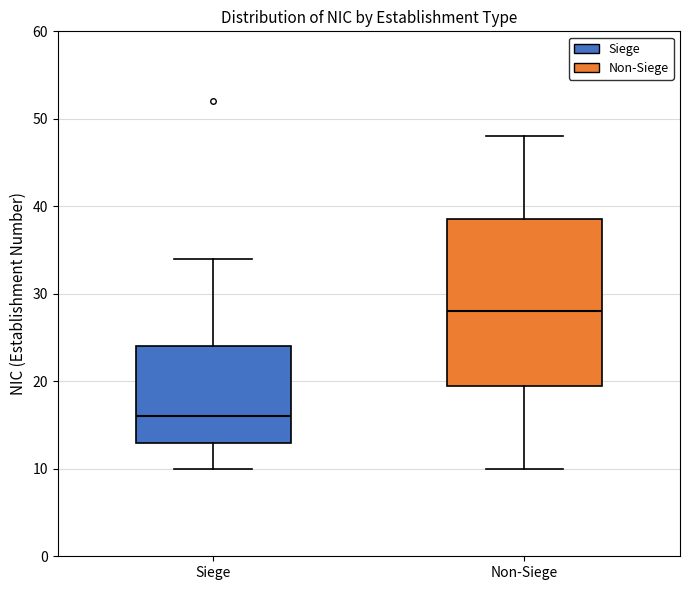

Where does the upper whisker of the box for Siege end on the y-axis? The values are not printed on the chart, so give them approximately, as read against the axis.

34